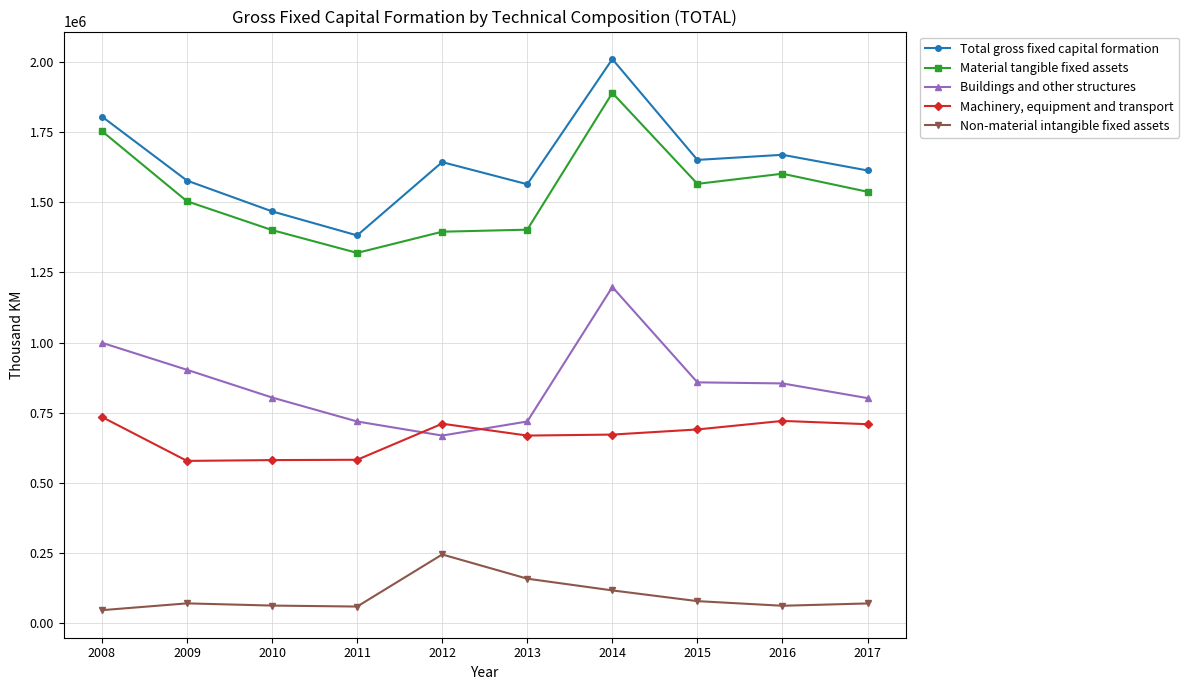

Is it true that Material tangible fixed assets equals 492995 at 2008?

False